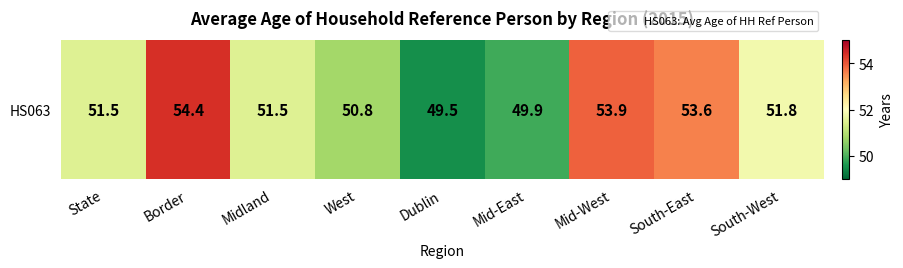

How many data points are less than 51?

3